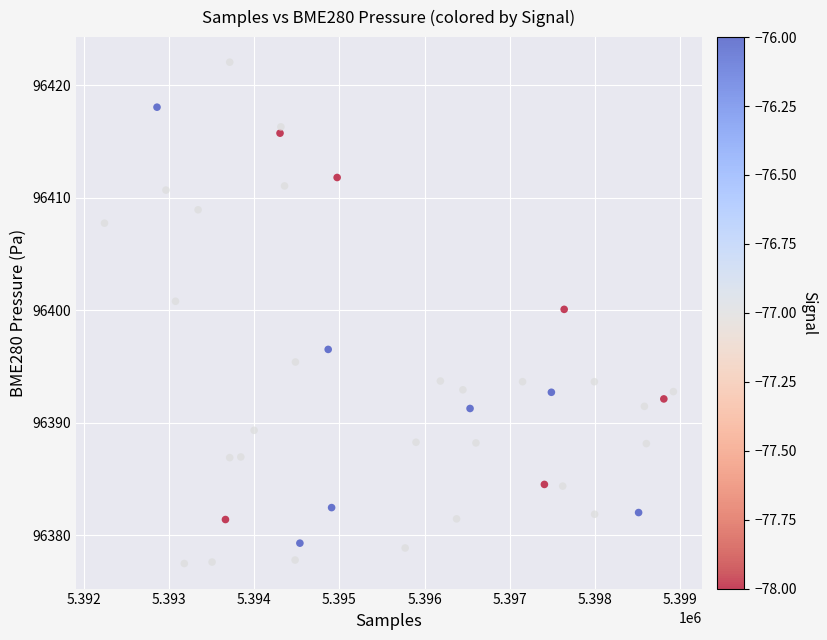

What is the range of Y values (max minus min)?

44.6